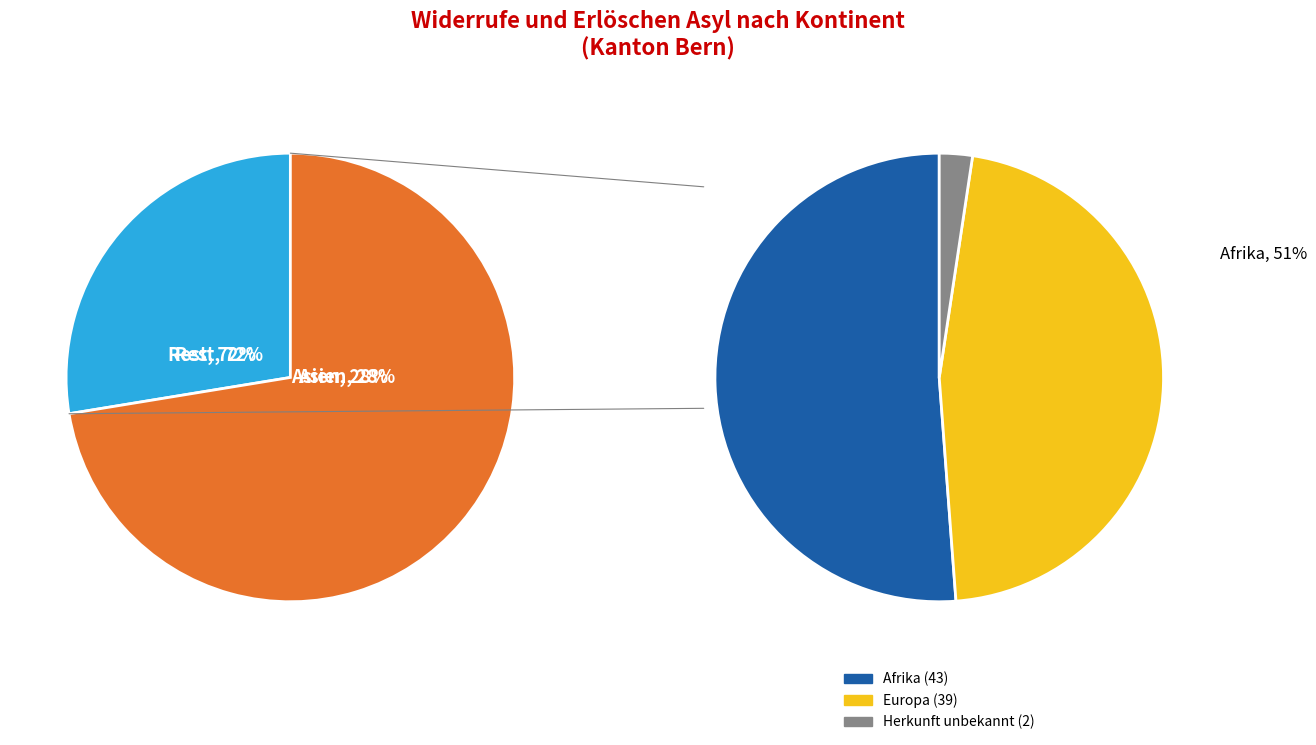

True or false: Europa accounts for 48% of the total.

False